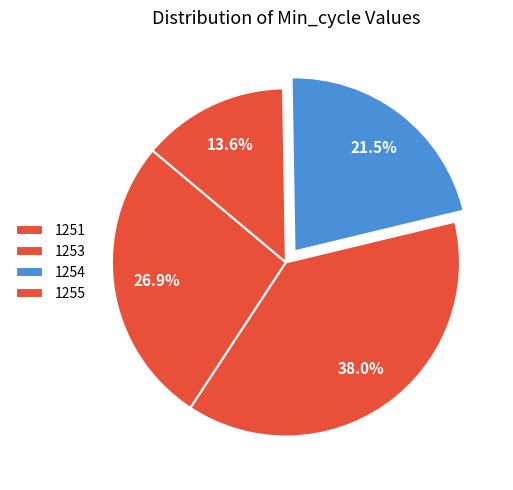

Combined, what portion of the pie is 1251 and 1255?

50.0%